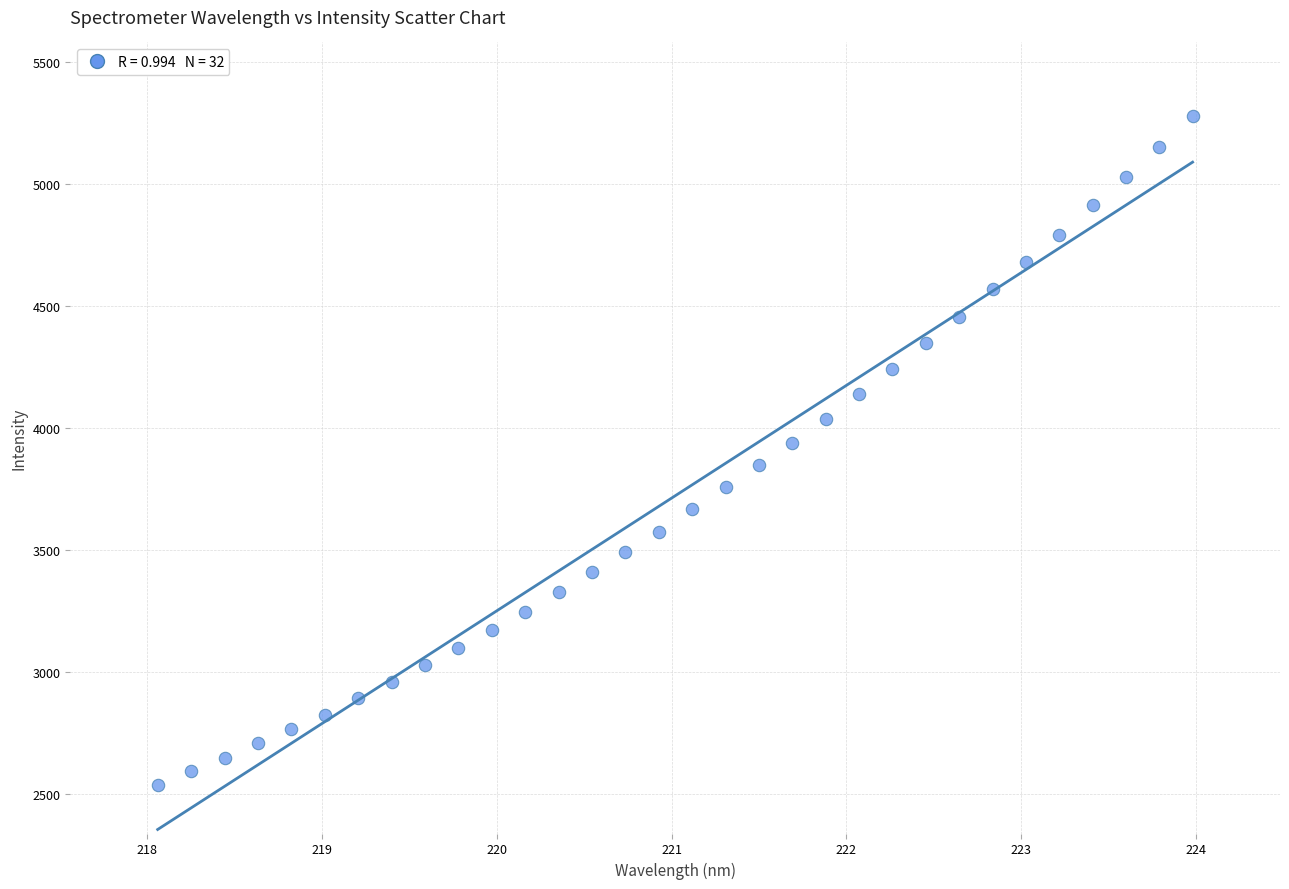

What is the range of Y values (max minus min)?

2745.7